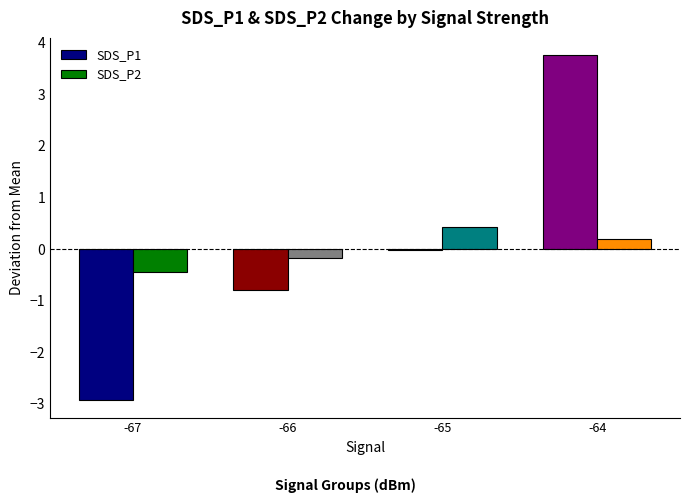

What are all the series names shown in the legend?

SDS_P1, SDS_P2